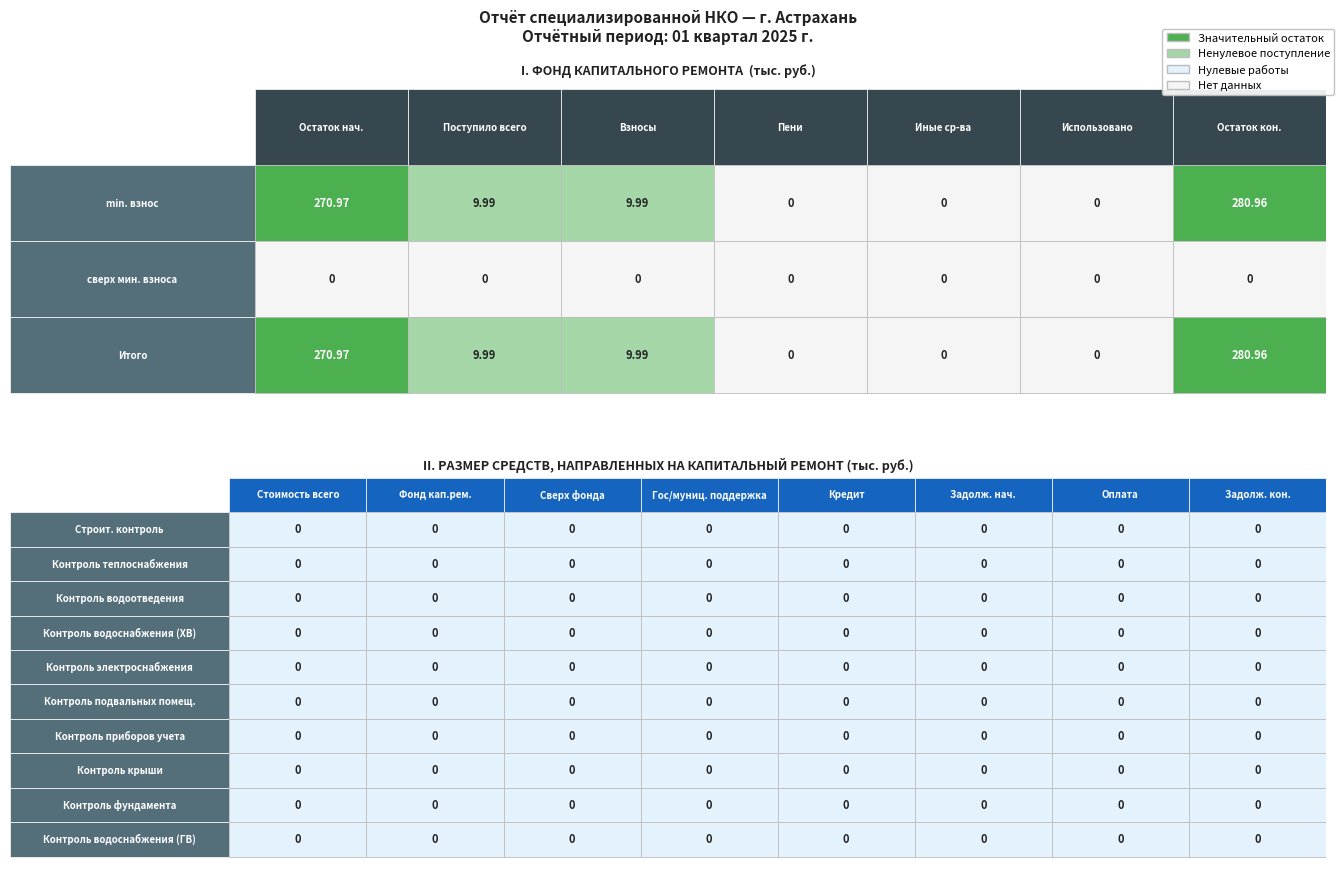

What is the difference between the second highest and minimum values in the min. взнос series?

271.0